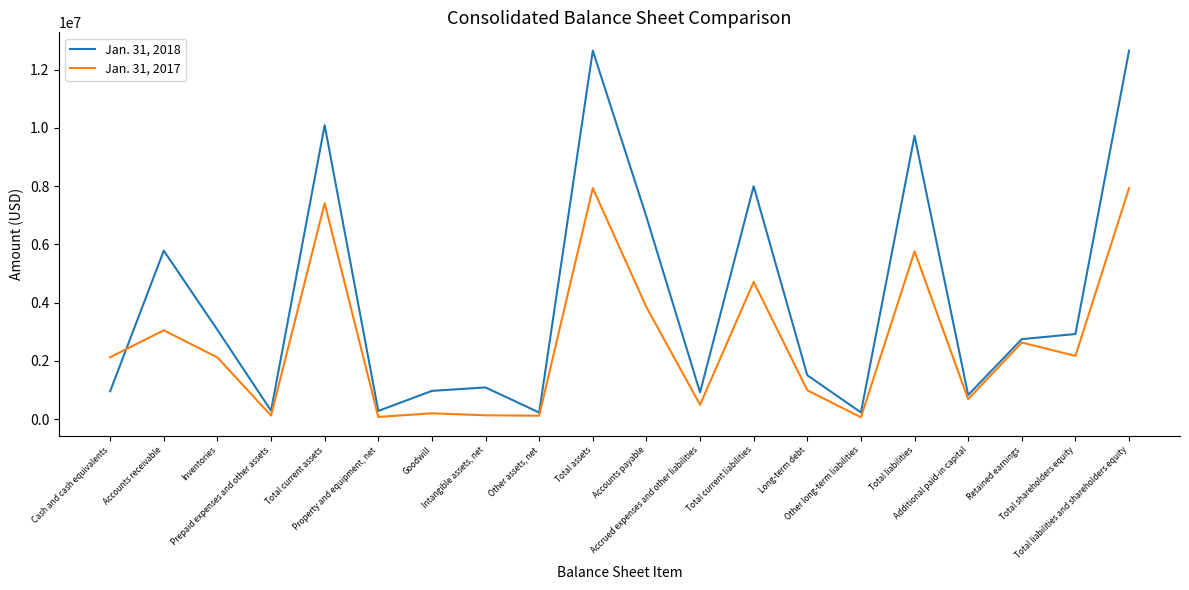

List the series in order of their peak value, highest first.

Jan. 31, 2018, Jan. 31, 2017